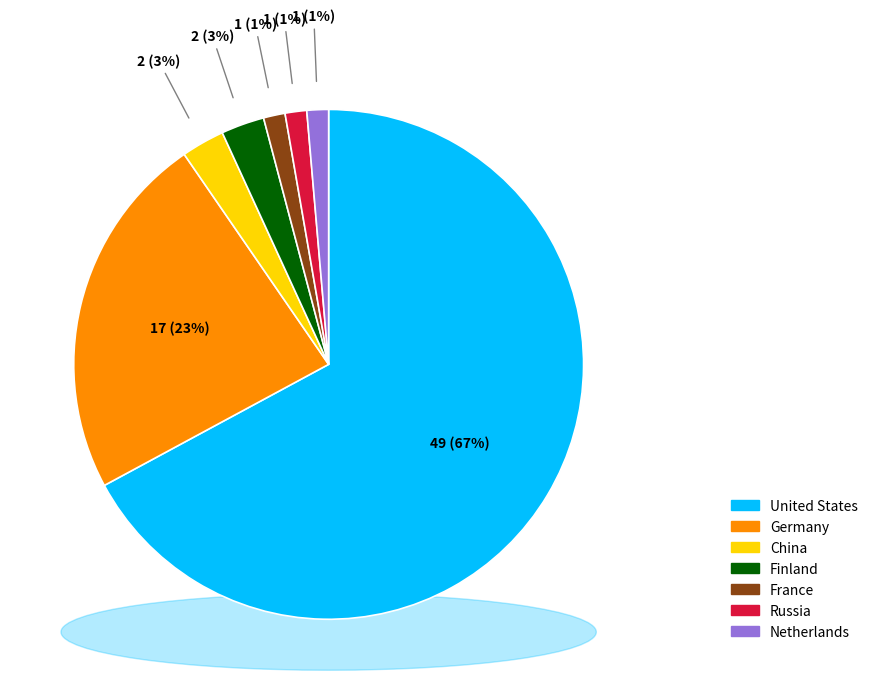

Is United States the majority of the pie?

Yes